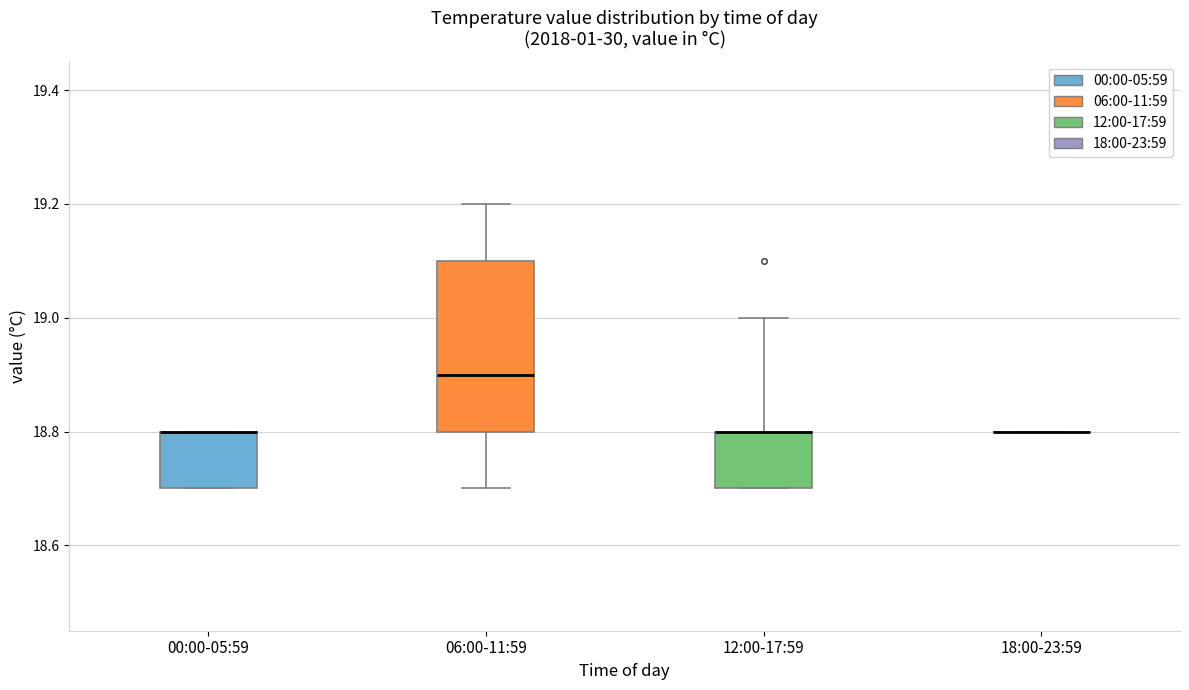

Where is the lower edge of the box for 00:00-05:59 on the y-axis? The values are not printed on the chart, so give them approximately, as read against the axis.

18.7